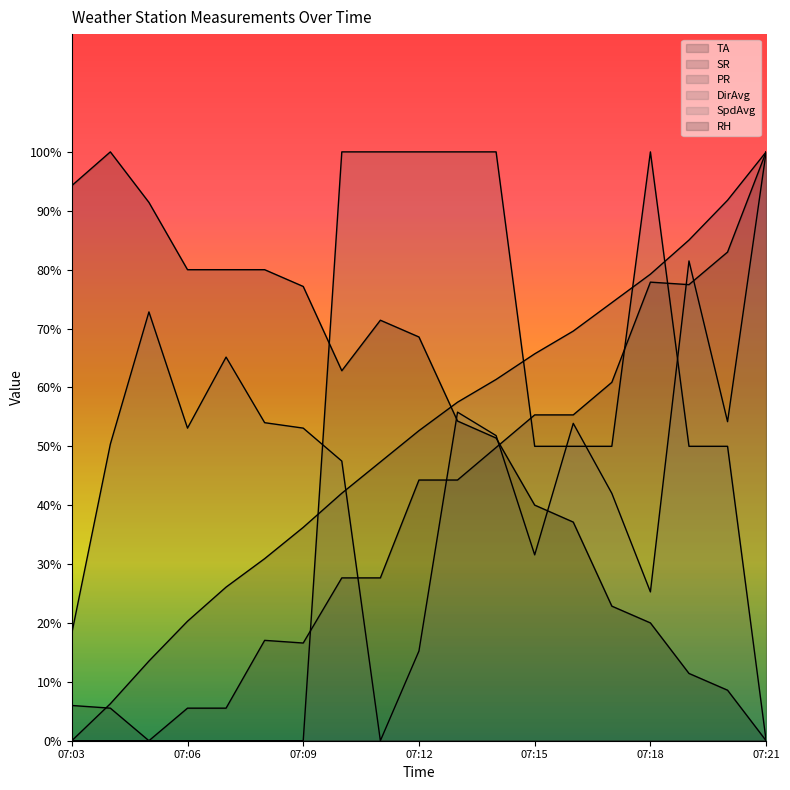

What is the difference between the TA values at 07:09 and 07:05?

16.6